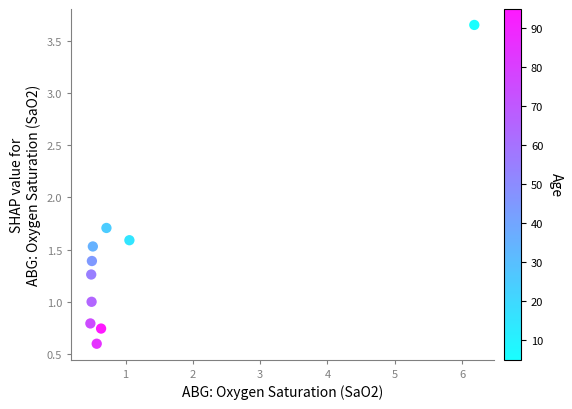

What is the average X value?

1.2